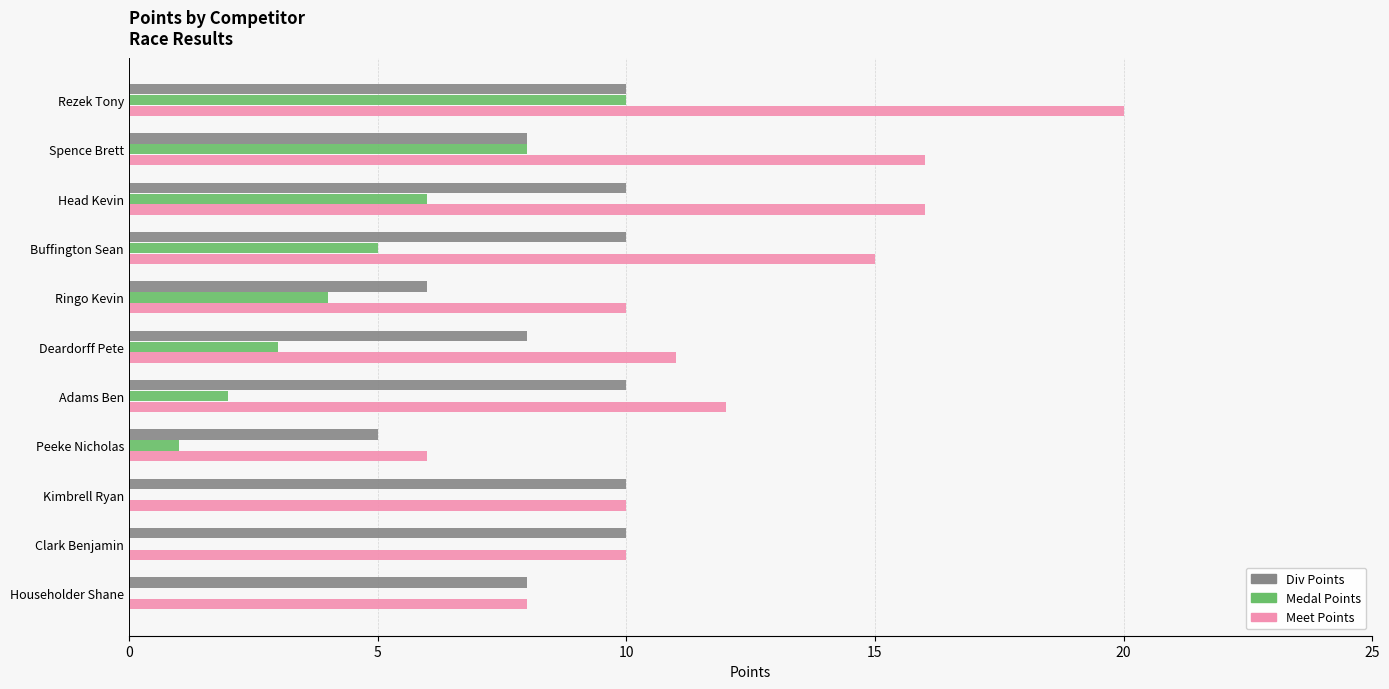

At which category is the sum across all series the highest?

Rezek Tony